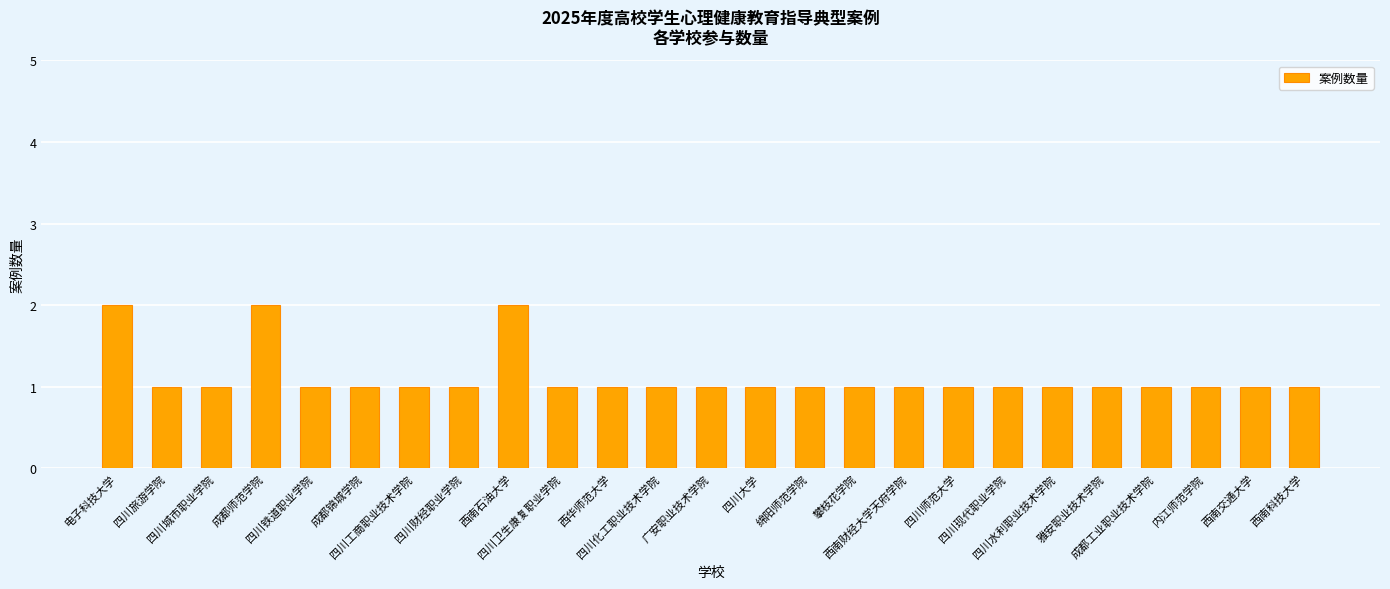

What value does the data have at 西华师范大学?

1